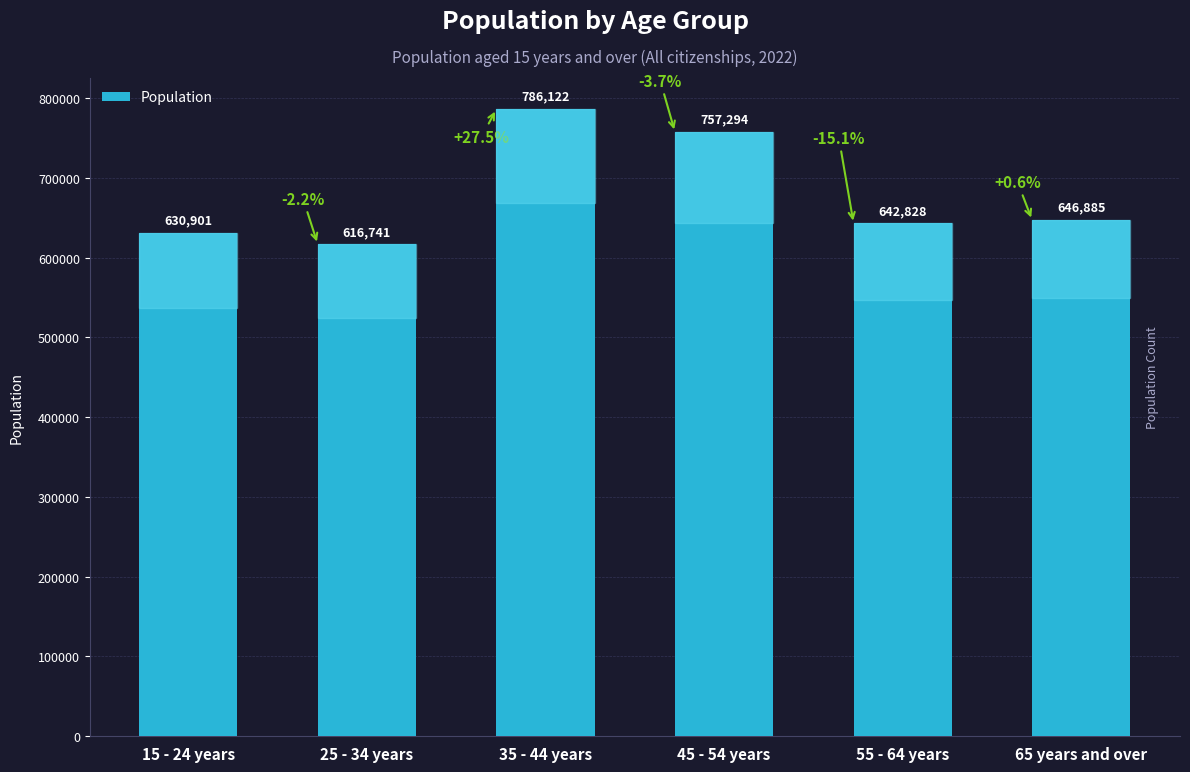

Where is the data nearest to the value 701431?

65 years and over